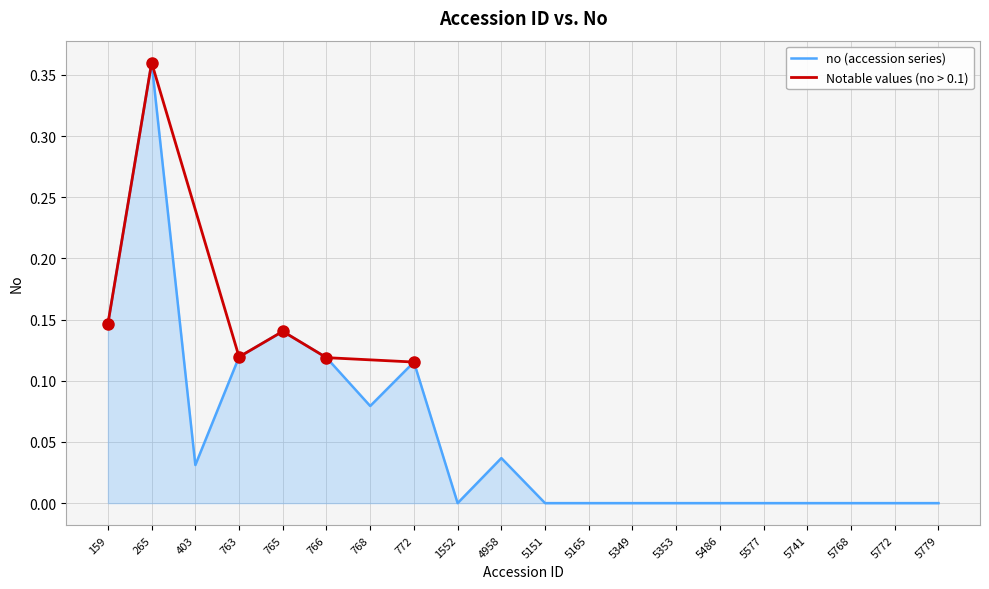

Where is the first local minimum?

403